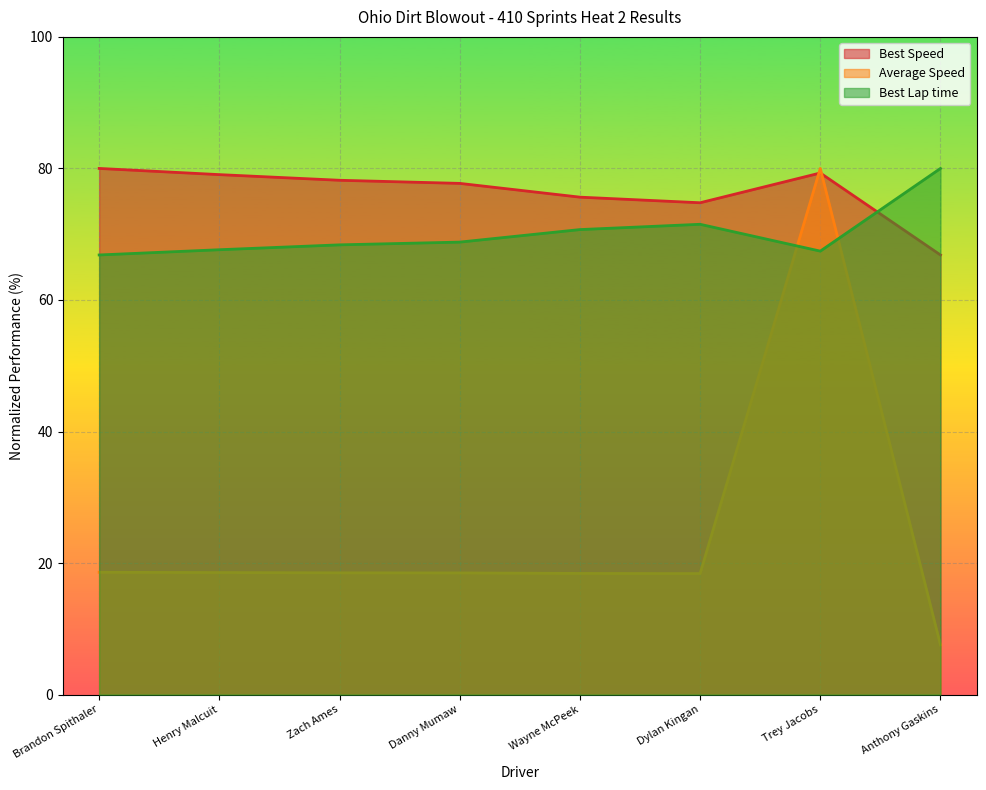

What is the label of the 4th point from the right?

Wayne McPeek